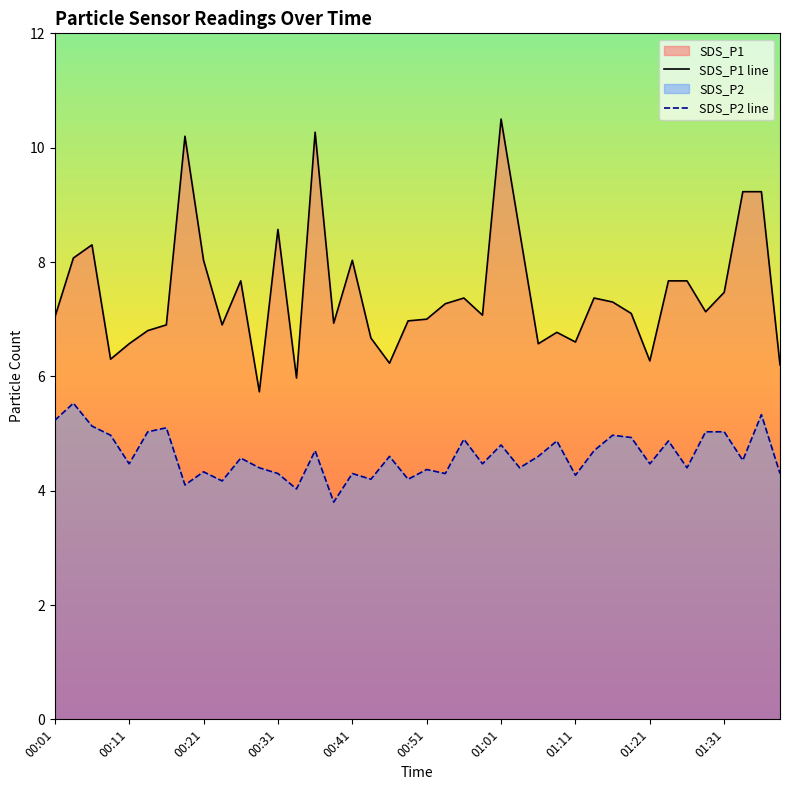

True or false: SDS_P2 line has a value of 2.4 at 00:41.

False